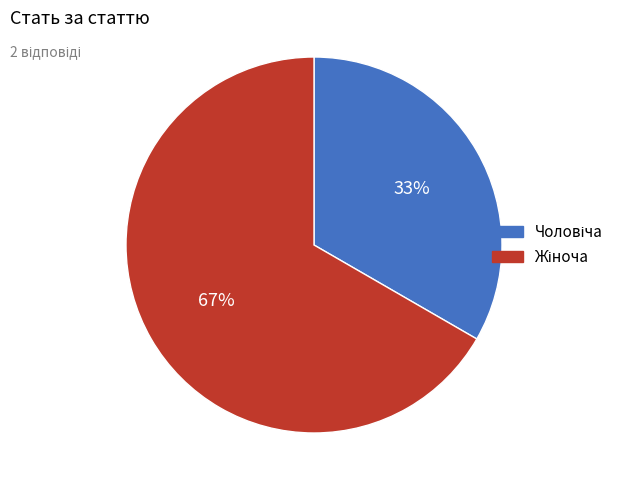

Does any single category account for the majority?

Yes